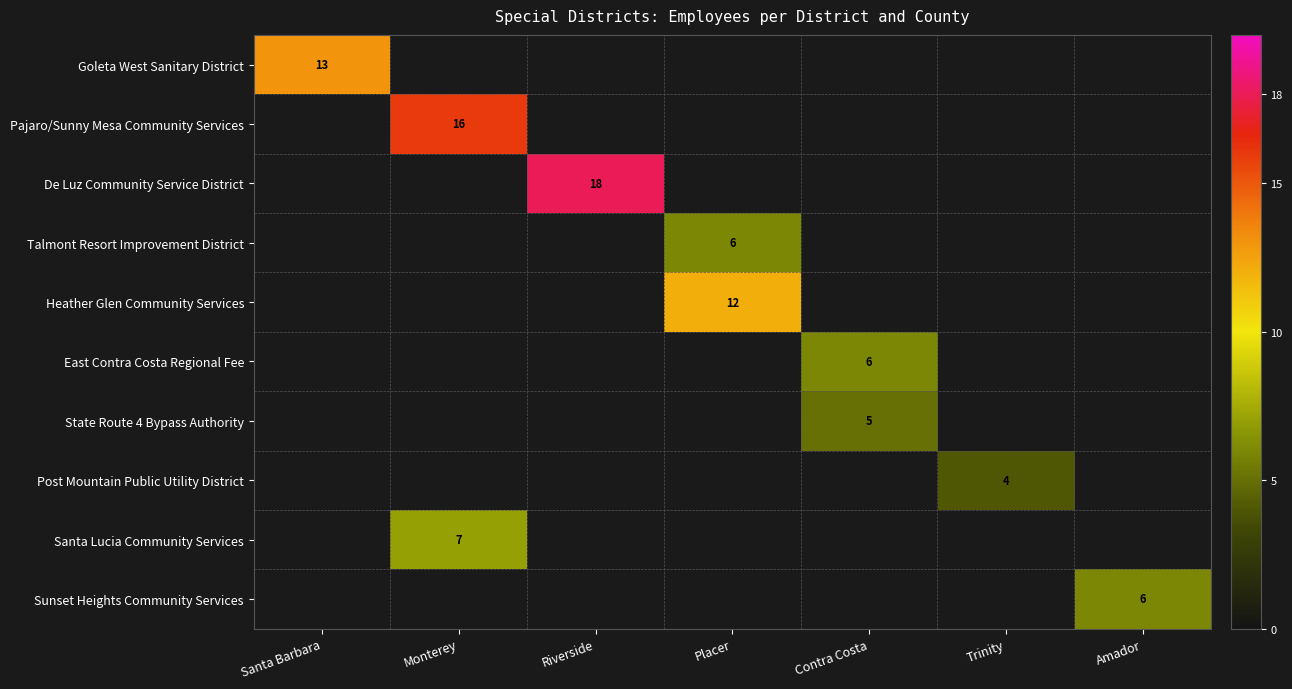

At how many categories does at least one series exceed 7?

4